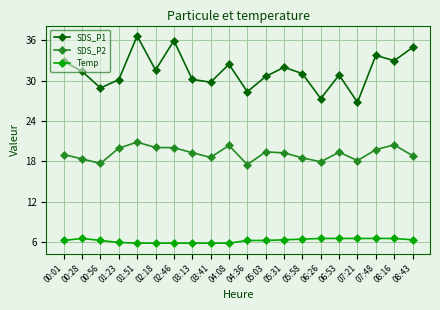

Rank the series by their average value, from lowest to highest.

Temp, SDS_P2, SDS_P1